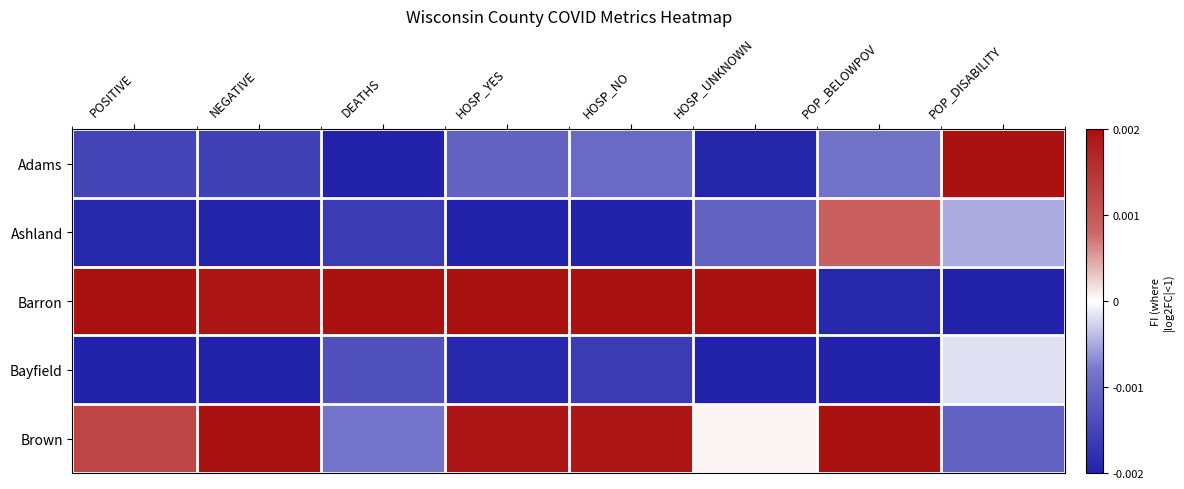

Reading left to right, extract all data points from this chart.

Adams: POSITIVE=-0.0	NEGATIVE=-0.0	DEATHS=-0.0	HOSP_YES=-0.0	HOSP_NO=-0.0	HOSP_UNKNOWN=-0.0	POP_BELOWPOV=-0.0	POP_DISABILITY=0.0
Ashland: POSITIVE=-0.0	NEGATIVE=-0.0	DEATHS=-0.0	HOSP_YES=-0.0	HOSP_NO=-0.0	HOSP_UNKNOWN=-0.0	POP_BELOWPOV=0.0	POP_DISABILITY=-0.0
Barron: POSITIVE=0.0	NEGATIVE=0.0	DEATHS=0.0	HOSP_YES=0.0	HOSP_NO=0.0	HOSP_UNKNOWN=0.0	POP_BELOWPOV=-0.0	POP_DISABILITY=-0.0
Bayfield: POSITIVE=-0.0	NEGATIVE=-0.0	DEATHS=-0.0	HOSP_YES=-0.0	HOSP_NO=-0.0	HOSP_UNKNOWN=-0.0	POP_BELOWPOV=-0.0	POP_DISABILITY=-0.0
Brown: POSITIVE=0.0	NEGATIVE=0.0	DEATHS=-0.0	HOSP_YES=0.0	HOSP_NO=0.0	HOSP_UNKNOWN=0.0	POP_BELOWPOV=0.0	POP_DISABILITY=-0.0